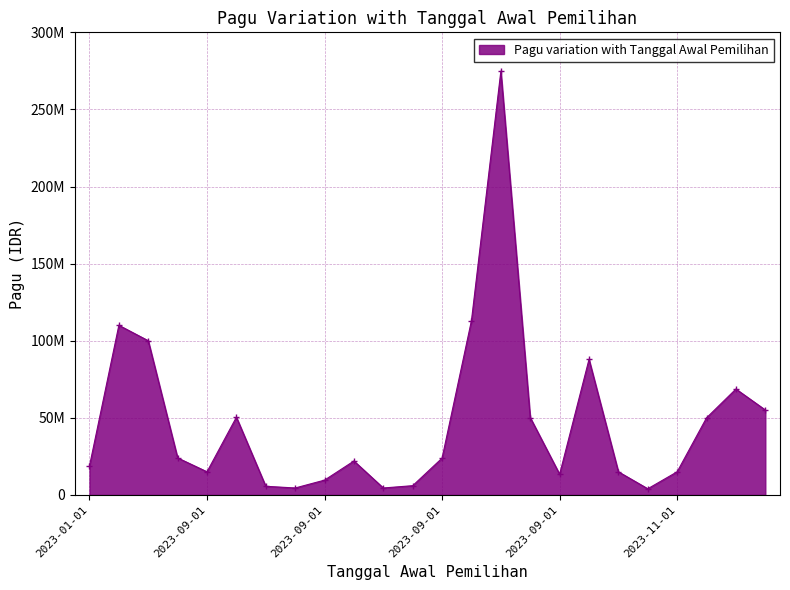

True or false: there are more than 0 points higher than both neighbors.

True